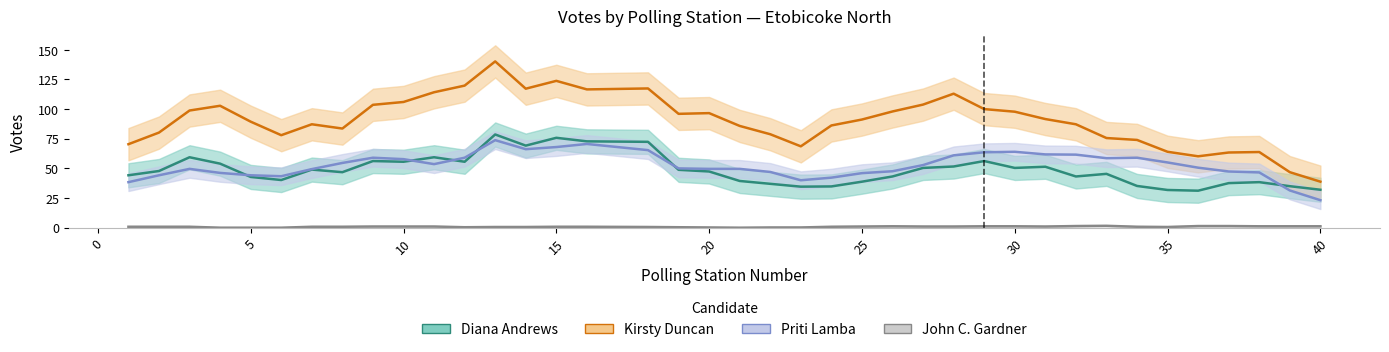

Which series has the widest spread of values?

Kirsty Duncan